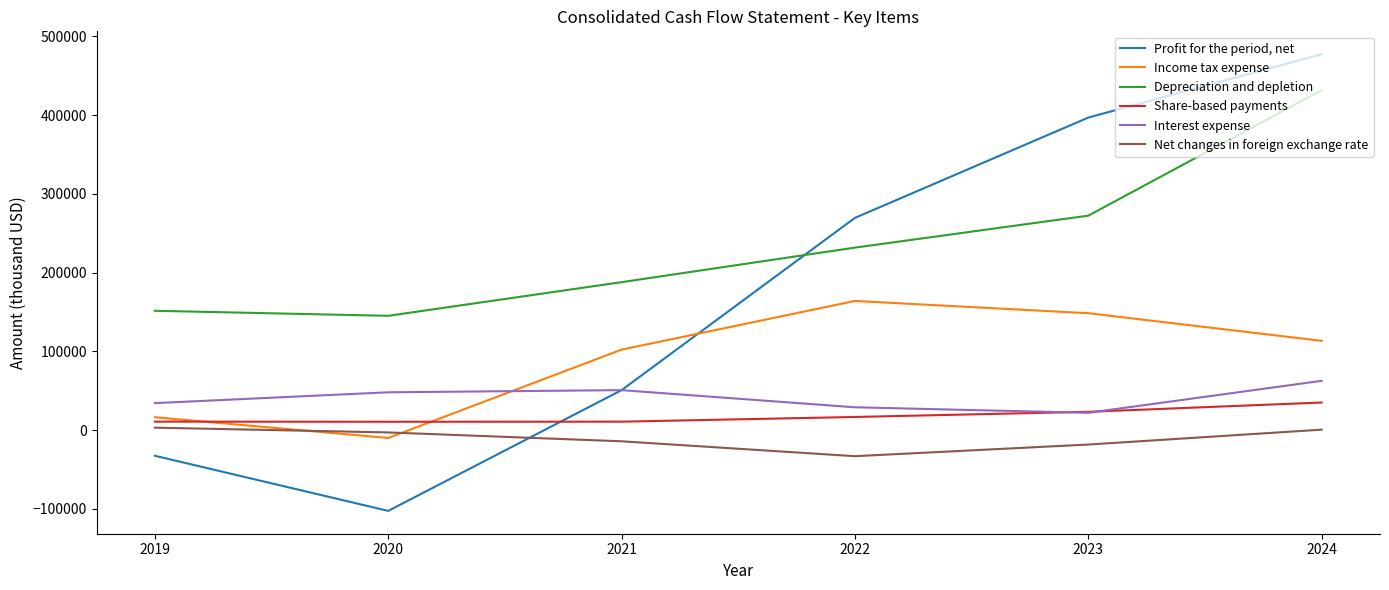

What is the difference between the second highest and minimum values in the Depreciation and depletion series?

127265